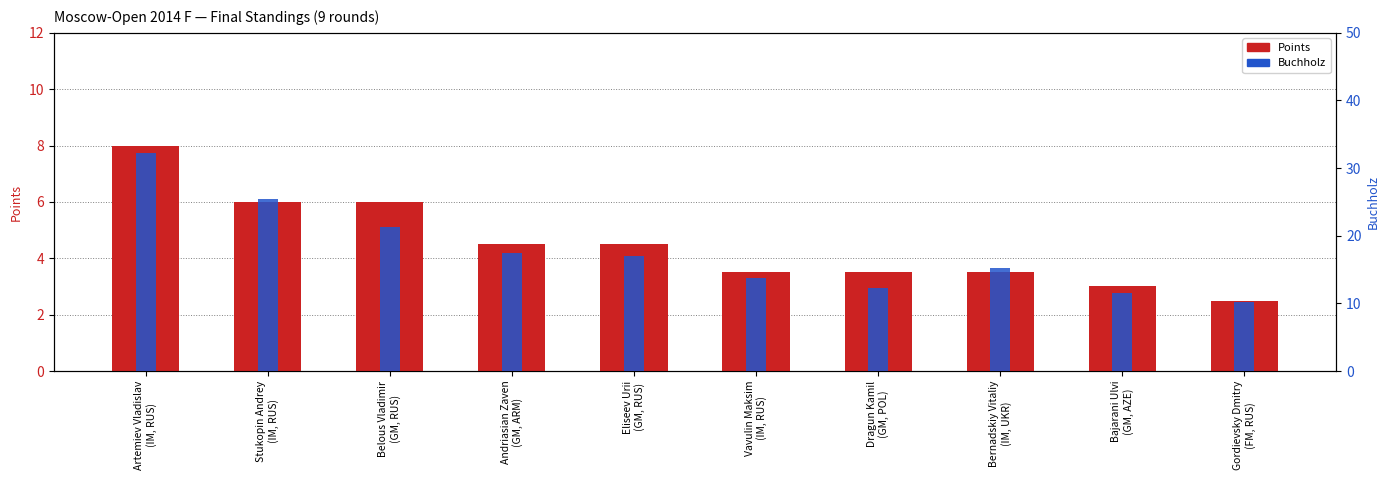

At which label does Buchholz first exceed 17?

Artemiev Vladislav
(IM, RUS)